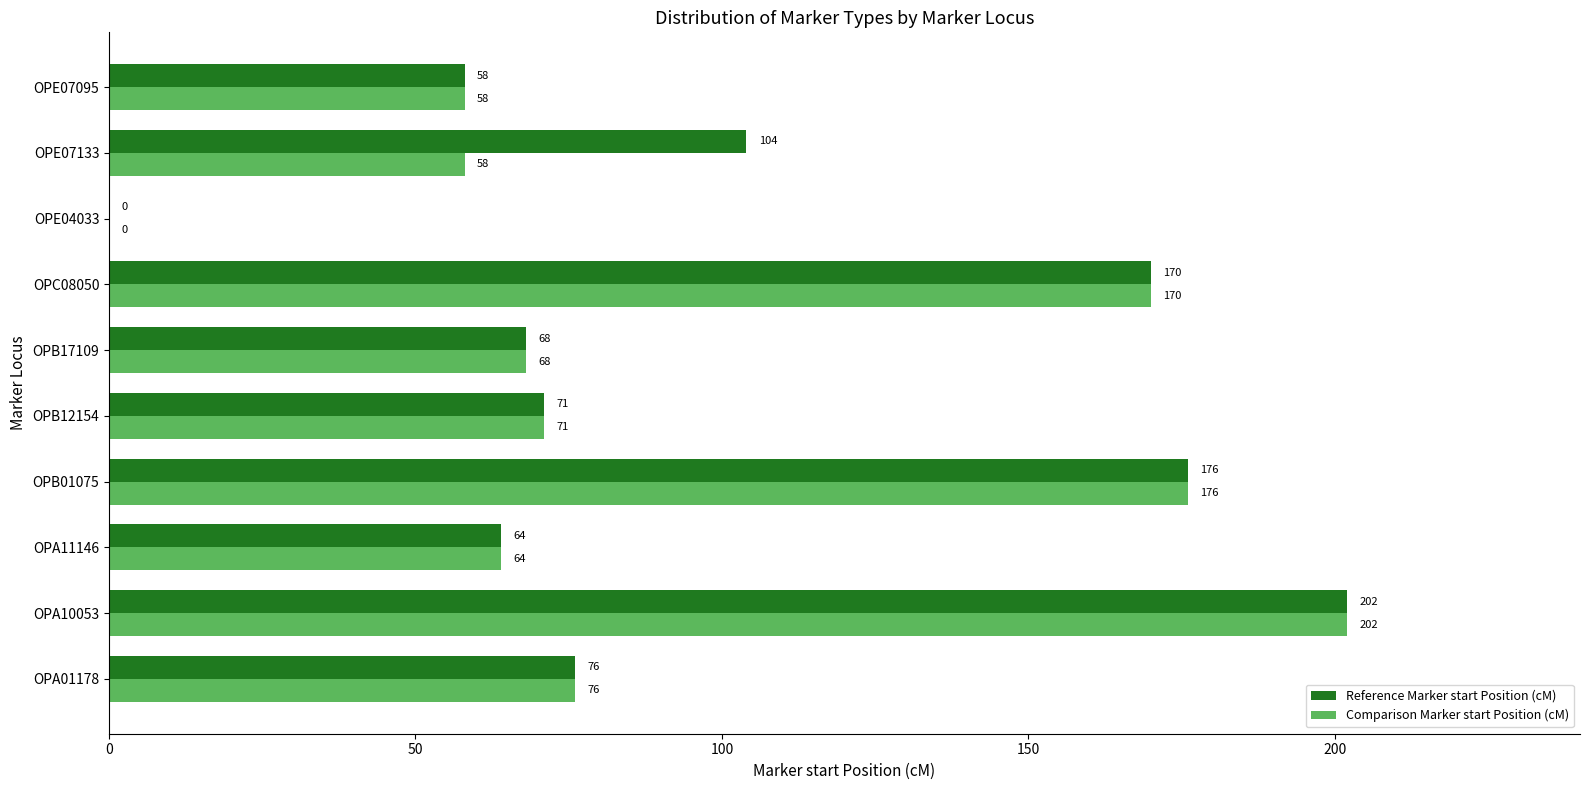

Where is Reference Marker start Position (cM) nearest to the value 101?

OPE07133